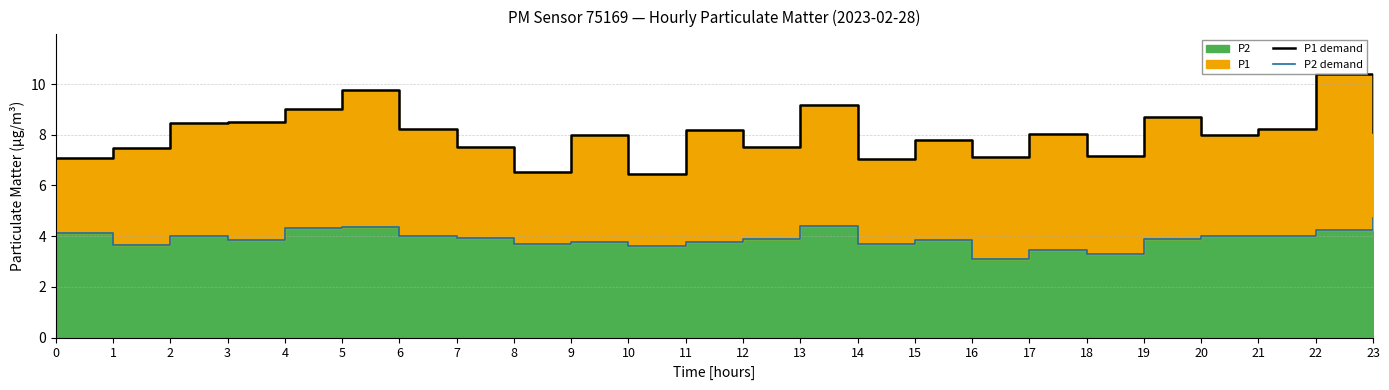

How many distinct data groups are displayed?

2